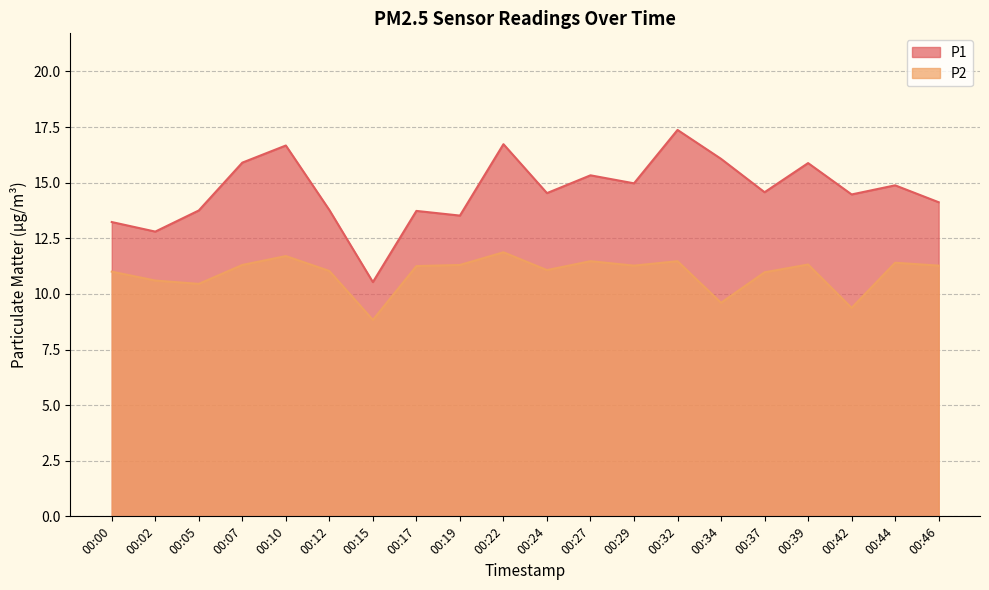

What is the spread (max minus min) of values at 00:27?

3.9